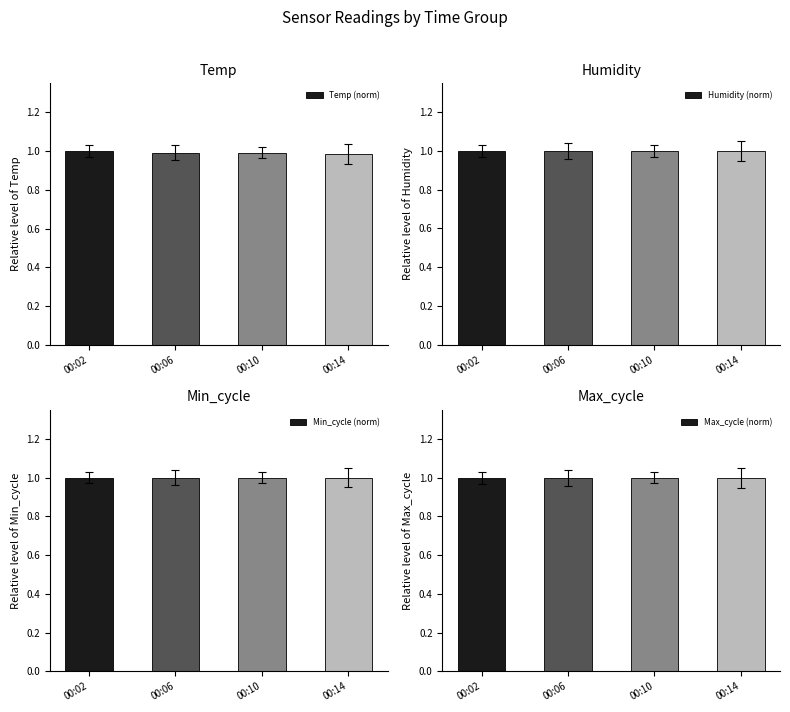

Which category has the lowest value across all series?

00:14